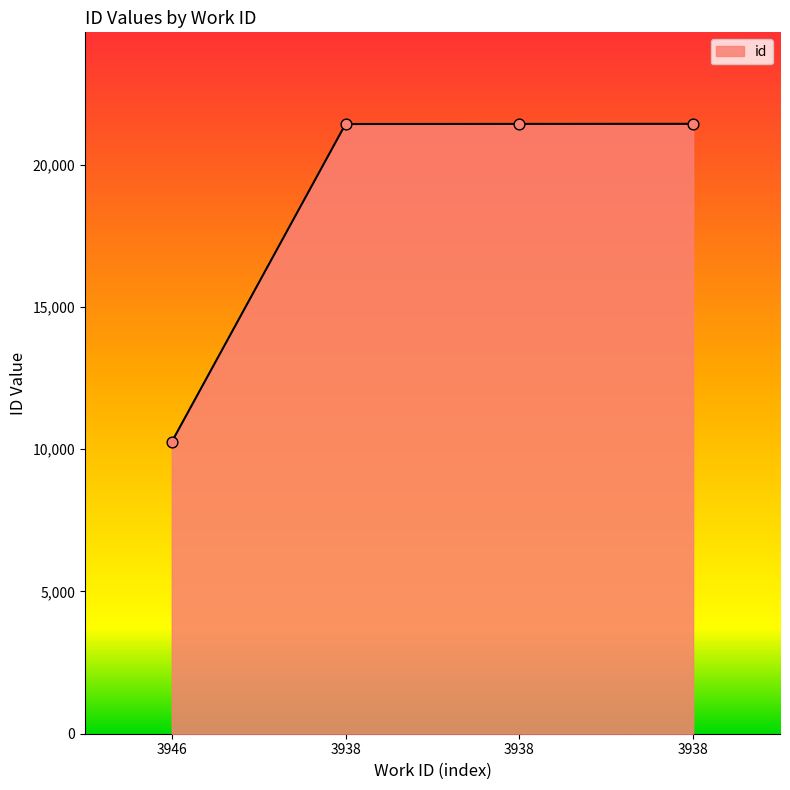

Does the chart have visible grid lines?

No